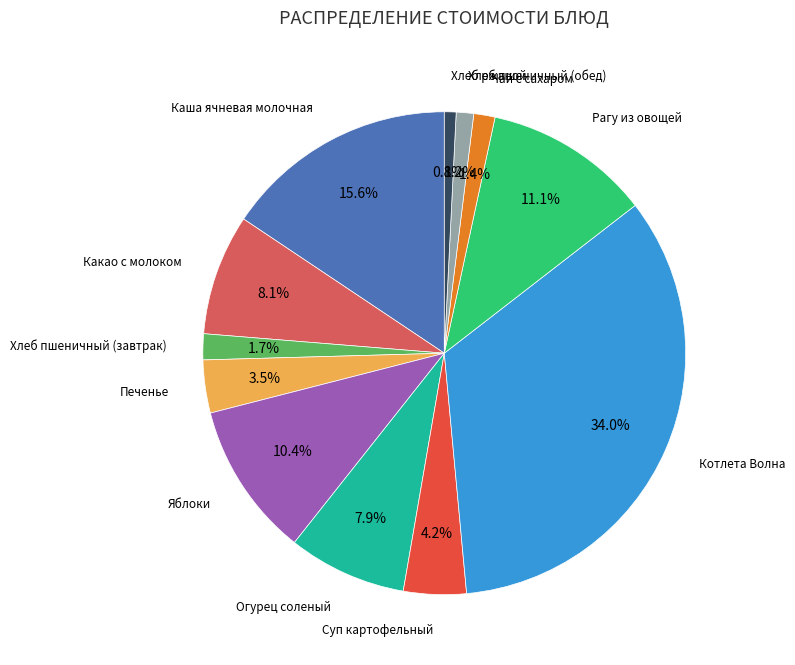

Count the number of slices in the pie.

12